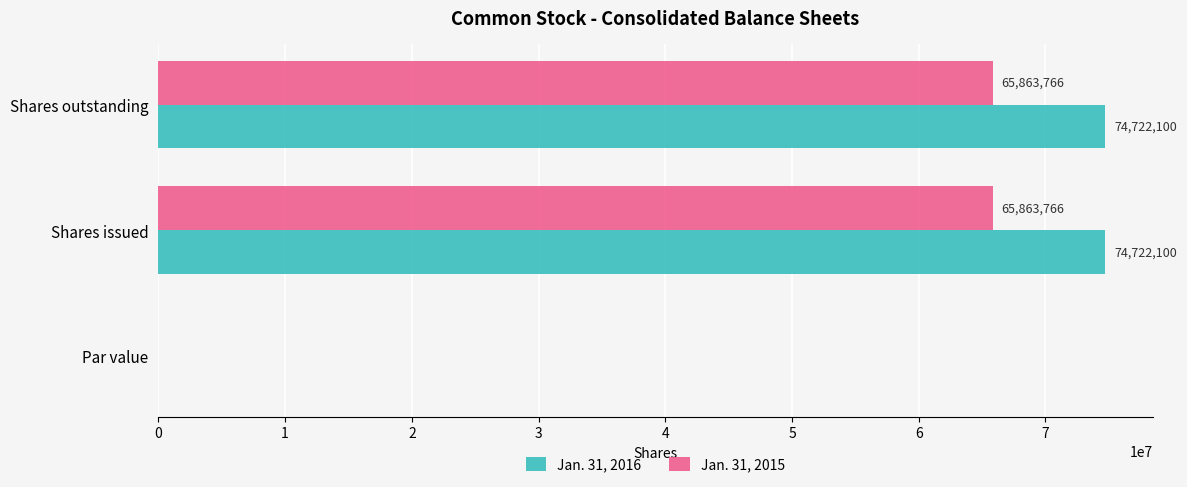

Is it true that Jan. 31, 2016 equals 74722100 at Shares outstanding?

True